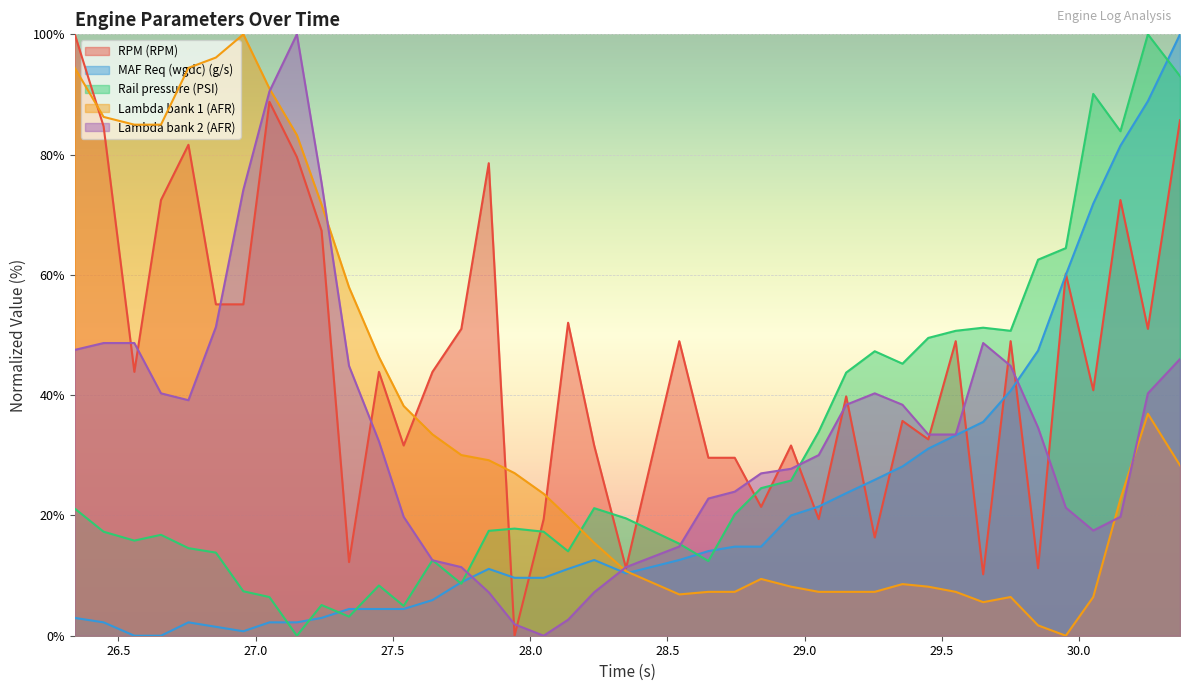

What are all the series names shown in the legend?

RPM (RPM), MAF Req (wgdc) (g/s), Rail pressure (PSI), Lambda bank 1 (AFR), Lambda bank 2 (AFR)